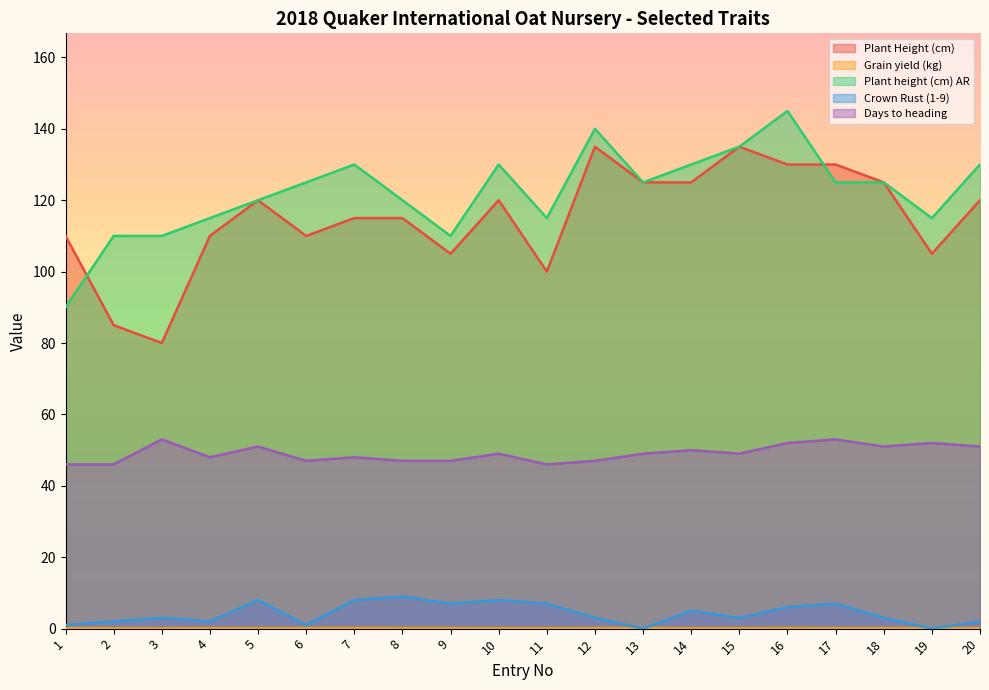

What are all the series names shown in the legend?

Plant Height (cm), Grain yield (kg), Plant height (cm) AR, Crown Rust (1-9), Days to heading